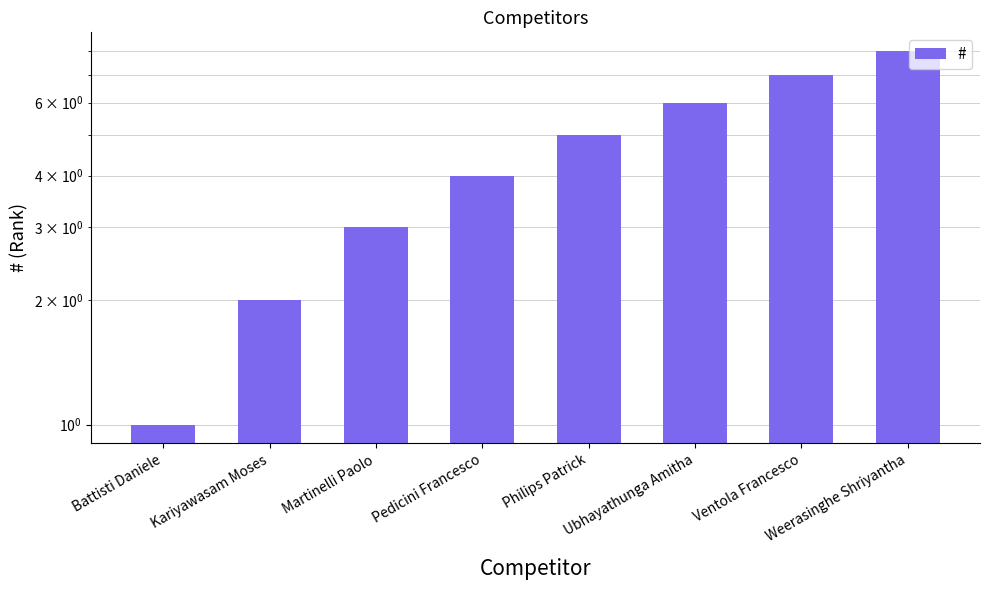

Reading left to right, list all the values displayed in this chart.

1	2	3	4	5	6	7	8